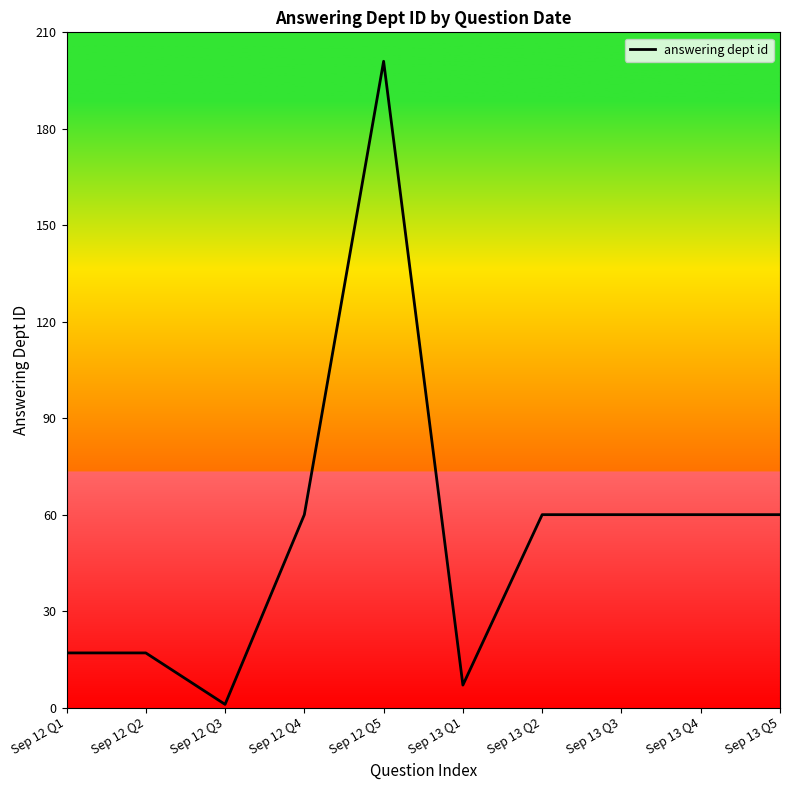

Is it true that the value at Sep 12 Q2 is 7?

False